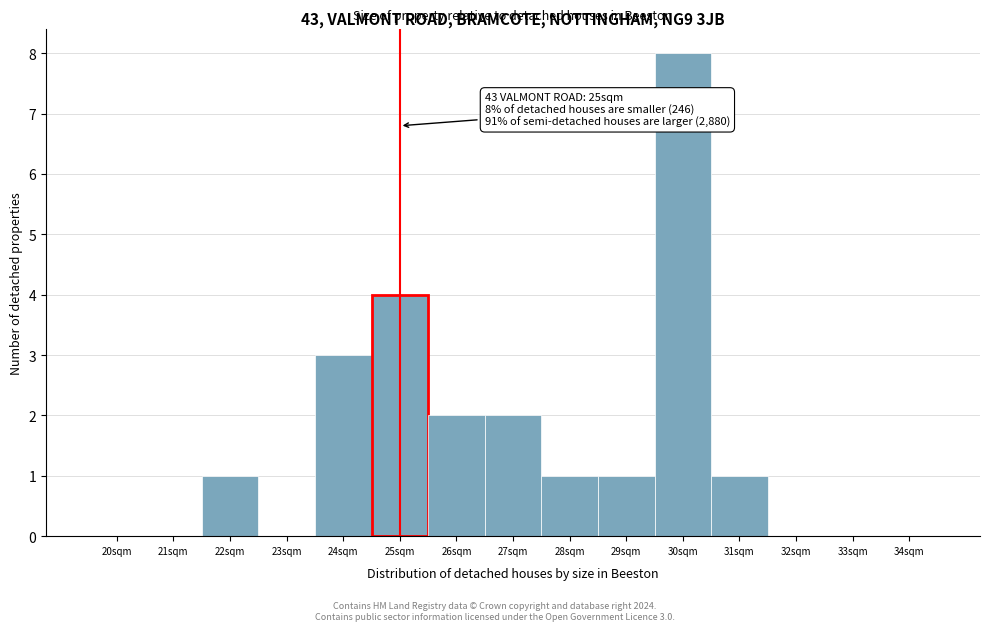

Reading right to left, list all the values displayed in this chart.

34sqm=0	33sqm=0	32sqm=0	31sqm=1	30sqm=8	29sqm=1	28sqm=1	27sqm=2	26sqm=2	25sqm=4	24sqm=3	23sqm=0	22sqm=1	21sqm=0	20sqm=0